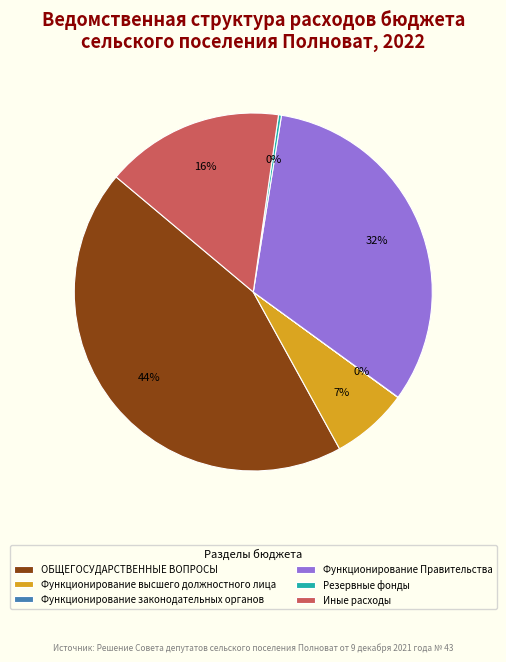

To the nearest percent, what percentage of the pie is Функционирование высшего должностного лица?

7%